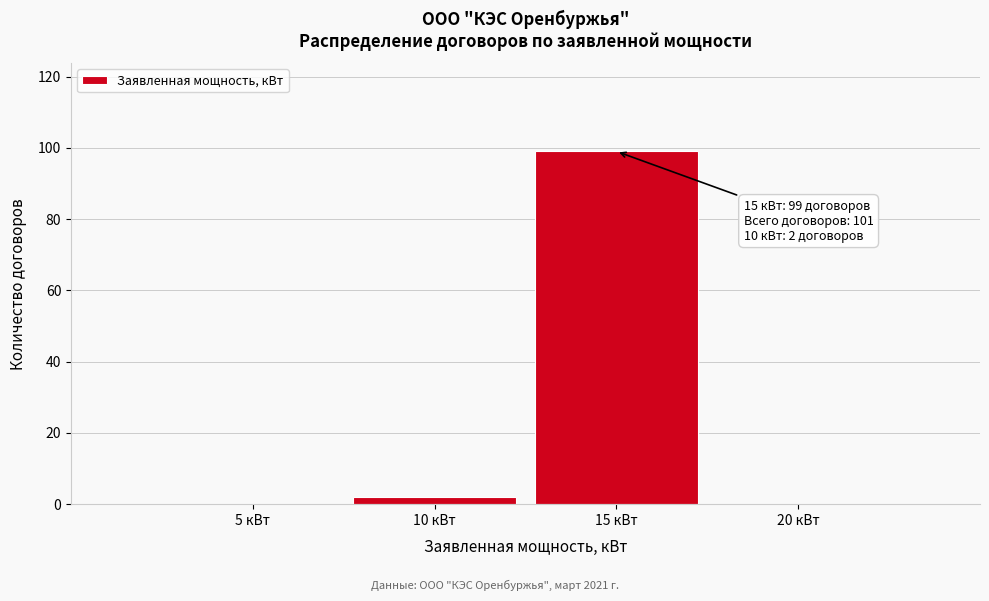

Reading left to right, extract all data points from this chart.

5 кВт=0	10 кВт=2	15 кВт=99	20 кВт=0